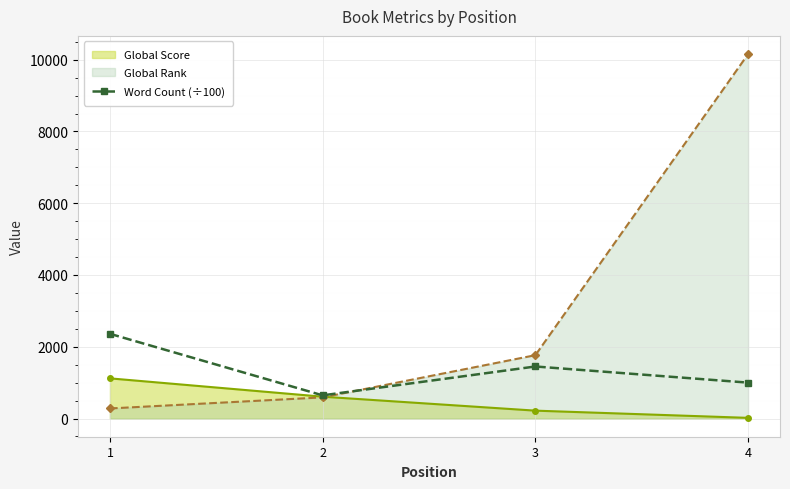

What is the spread (max minus min) of values at 2?

56.0